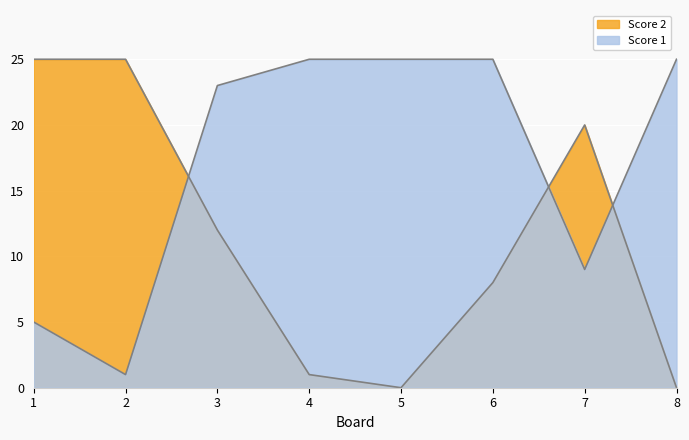

How many values in the Score 2 series are below 12?

4